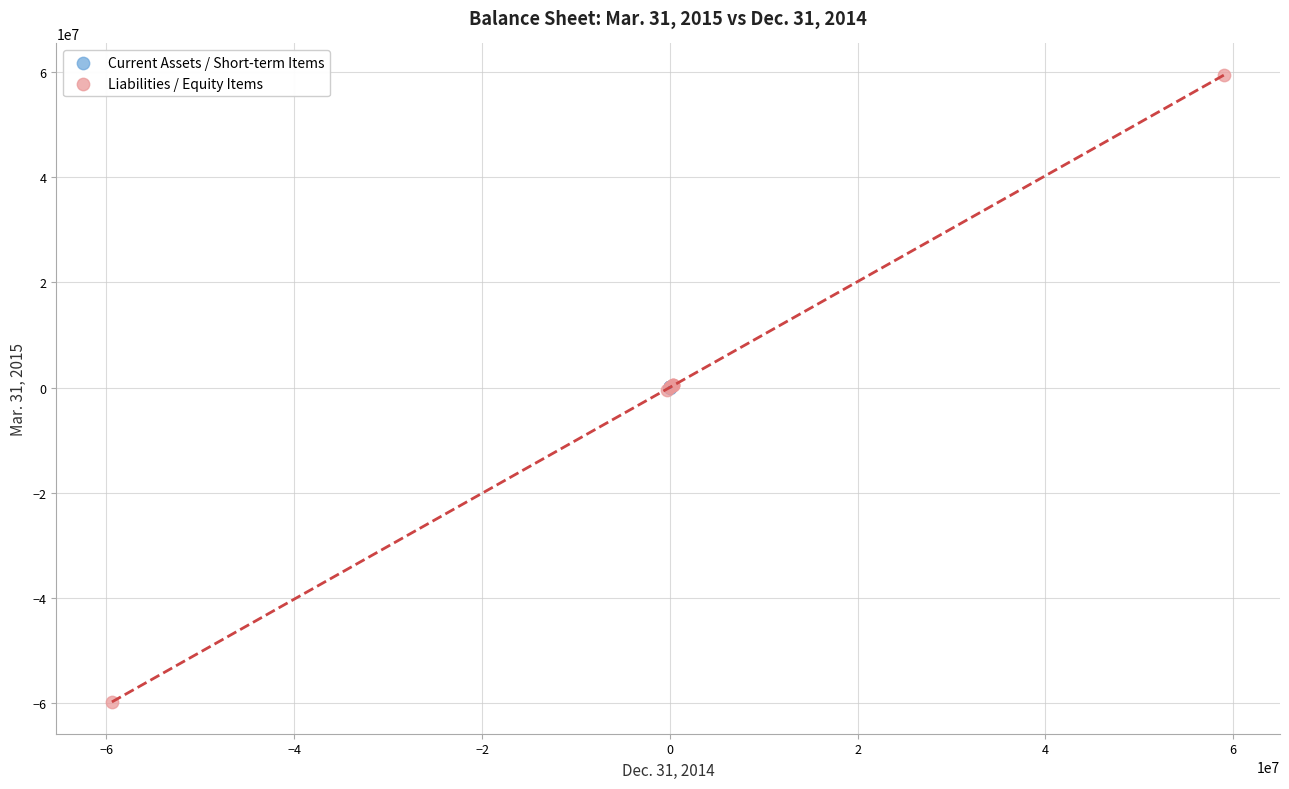

Which series contains the lowest Y value?

Liabilities / Equity Items